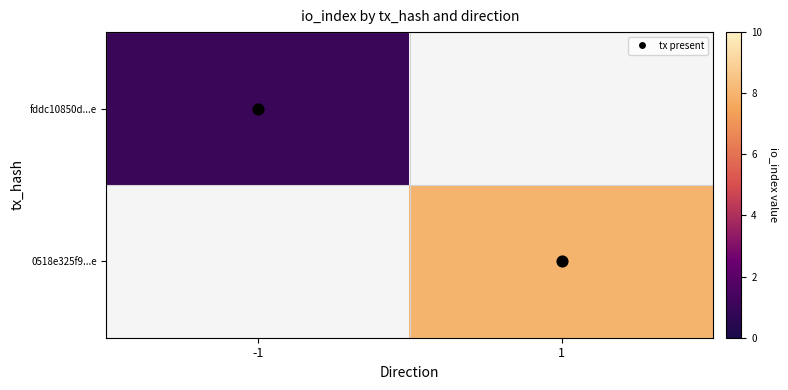

At how many categories does at least one series exceed 3?

1